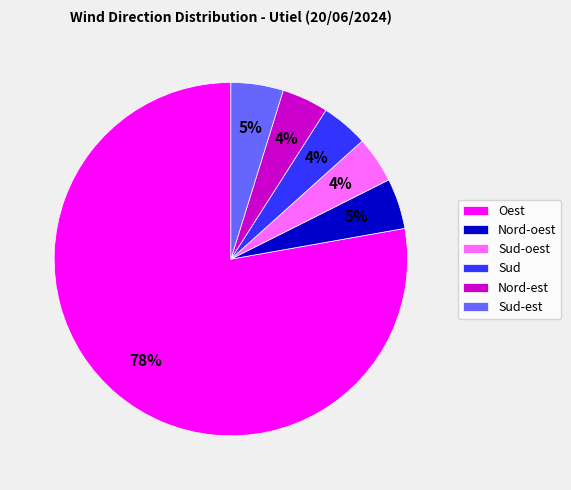

To the nearest percent, what is the combined percentage of Oest and Sud-est?

83%